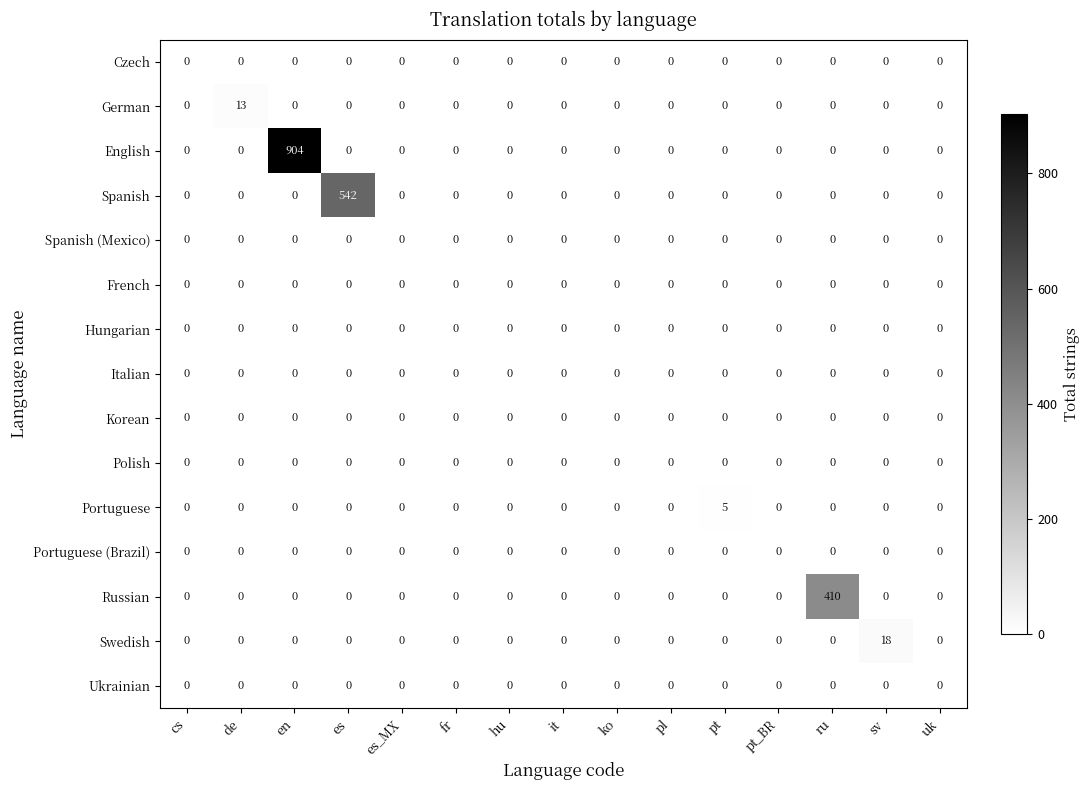

How many data points does each series have?

15